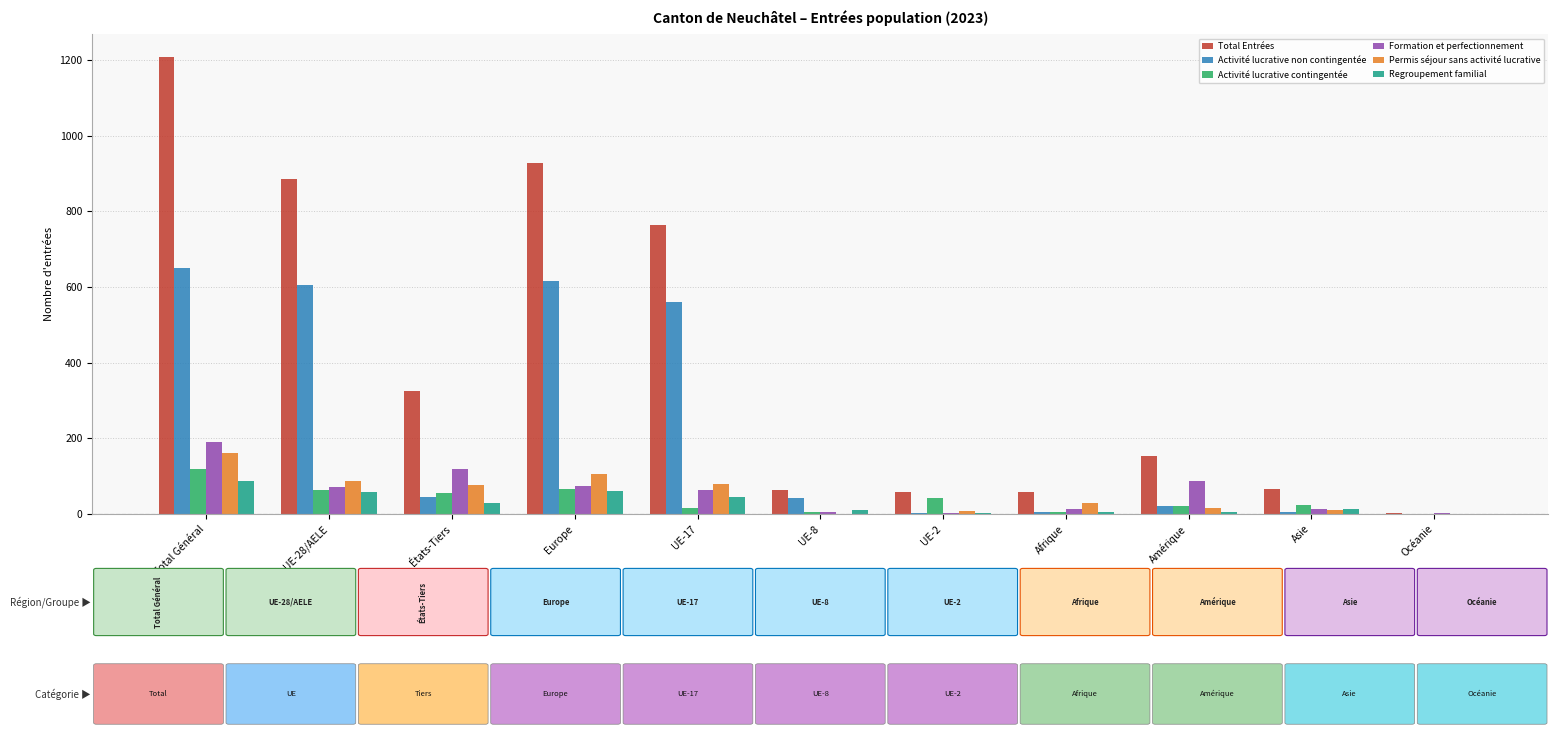

At which label does Formation et perfectionnement first exceed 64?

Total Général